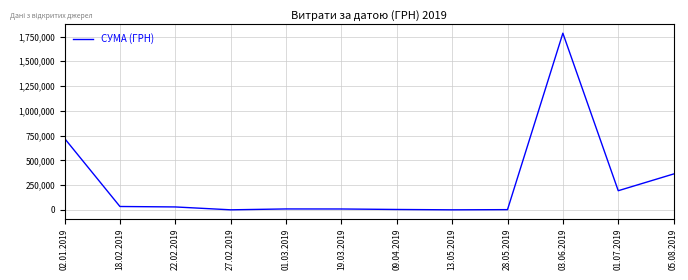

At which label does the data first exceed 29543?

02.01.2019